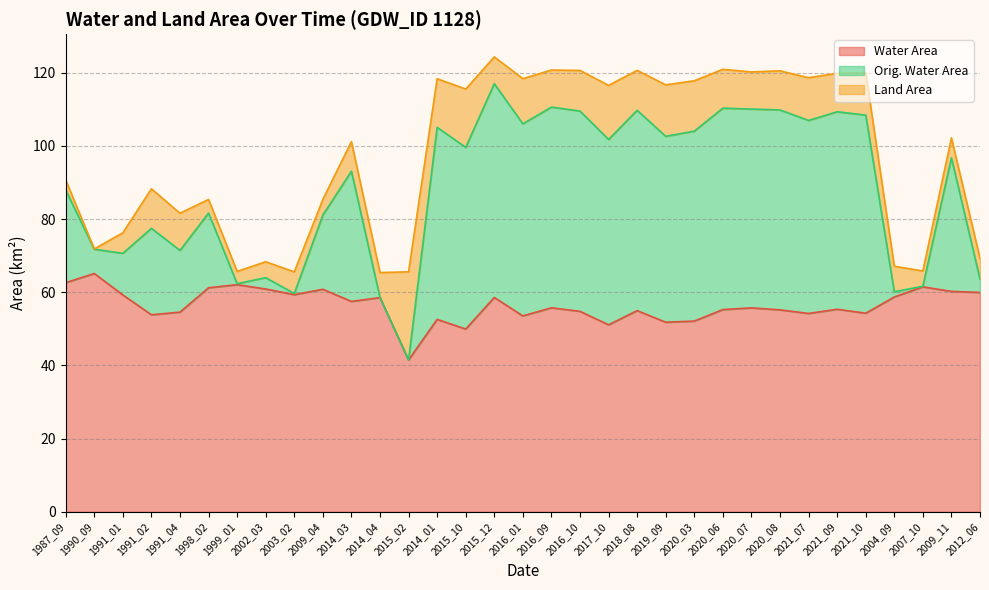

Which category has the lowest value in the Water Area series?

2015_02